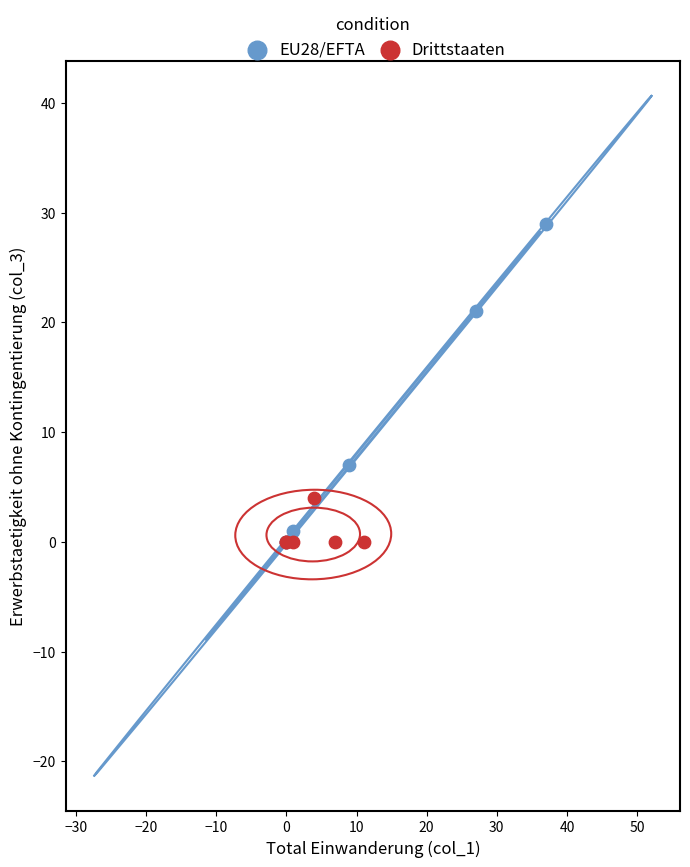

Which series has the largest Y range (max minus min)?

EU28/EFTA